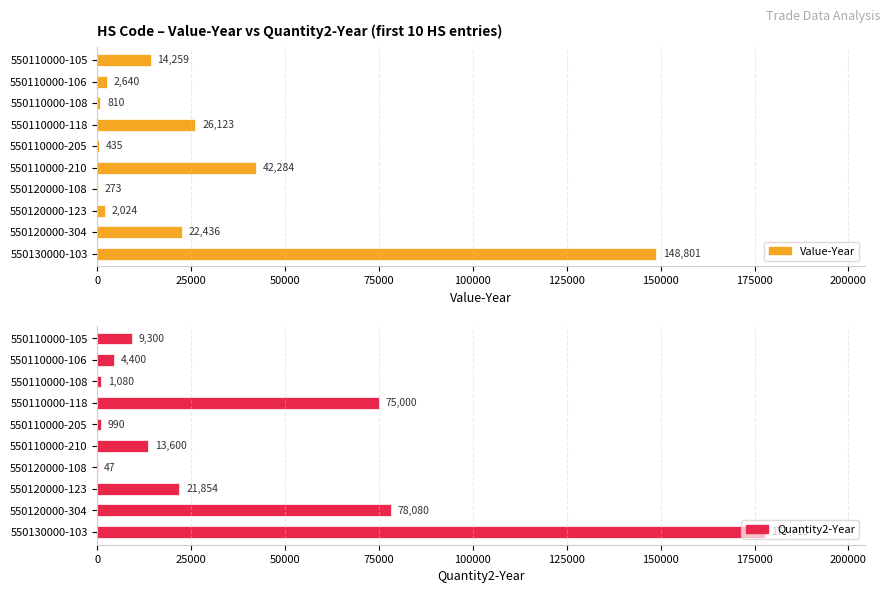

What is the smallest value displayed?

47